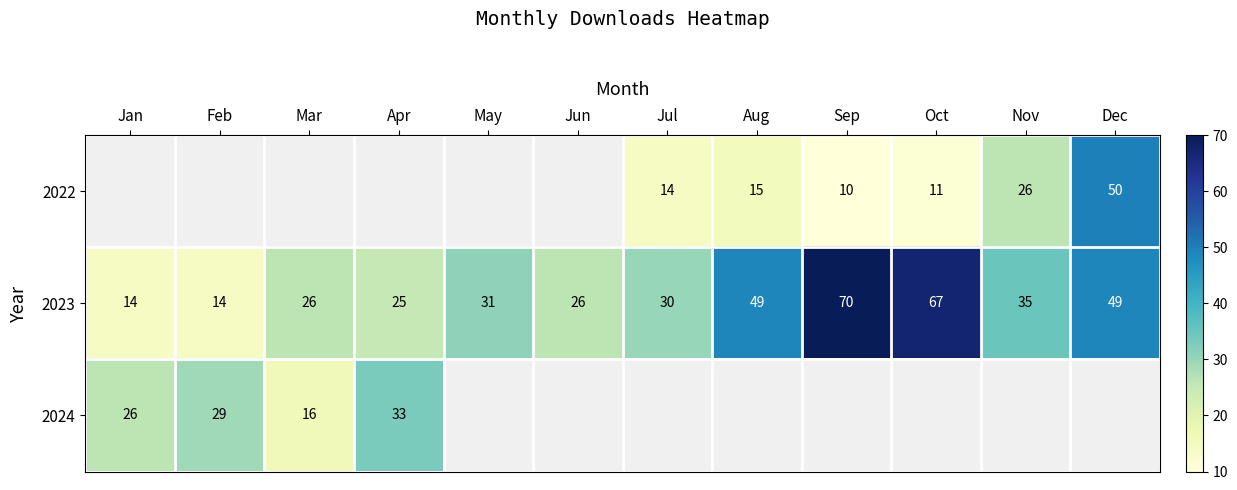

What is the minimum value shown in the chart?

10.0